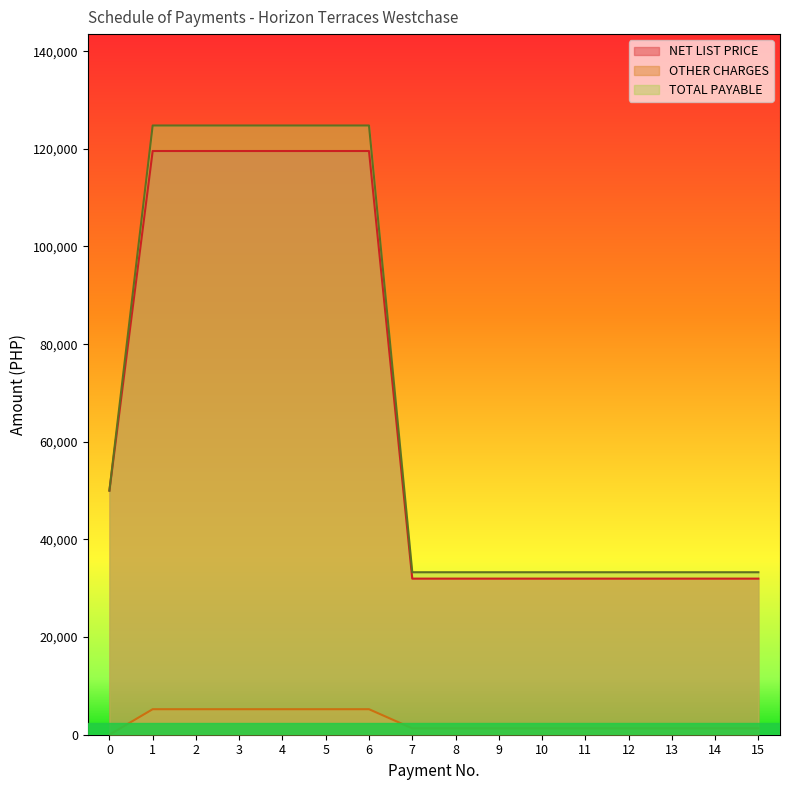

What is the value of the OTHER CHARGES point at the 13th from the left?

1306.5